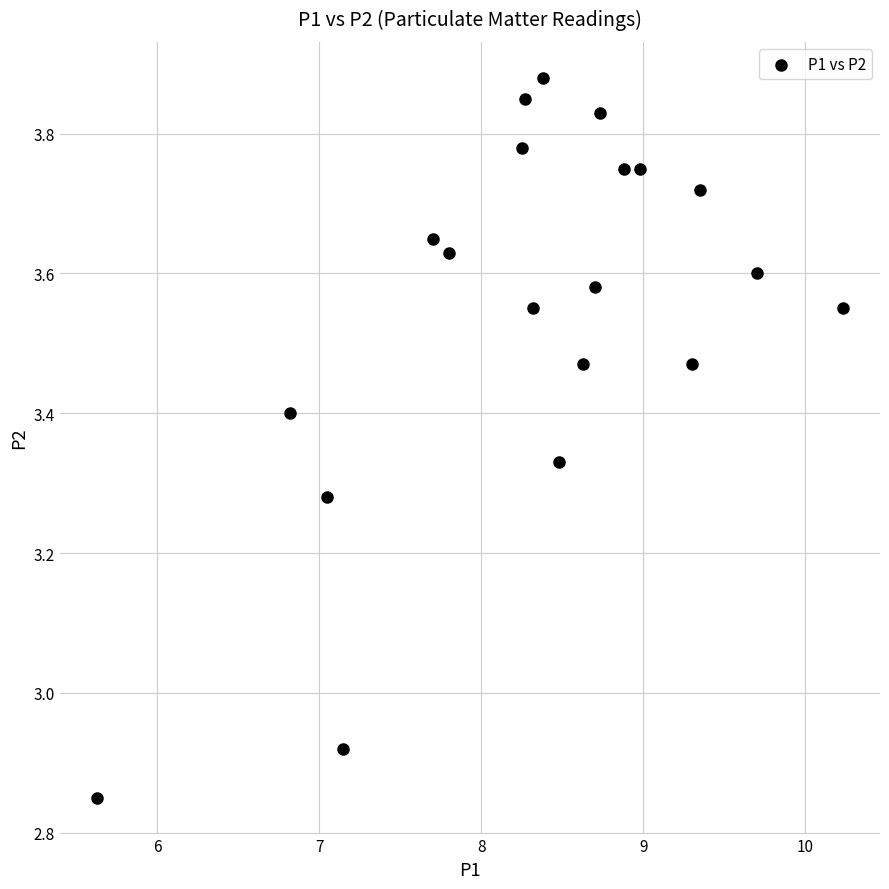

What is the range of X values (max minus min)?

4.6